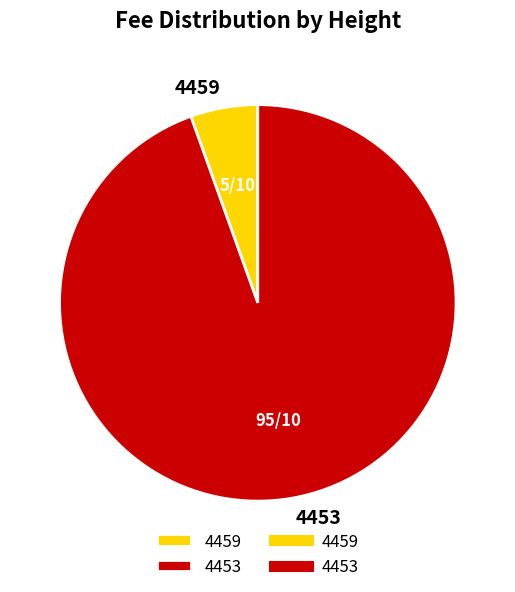

True or false: 4459 accounts for 5% of the total.

True